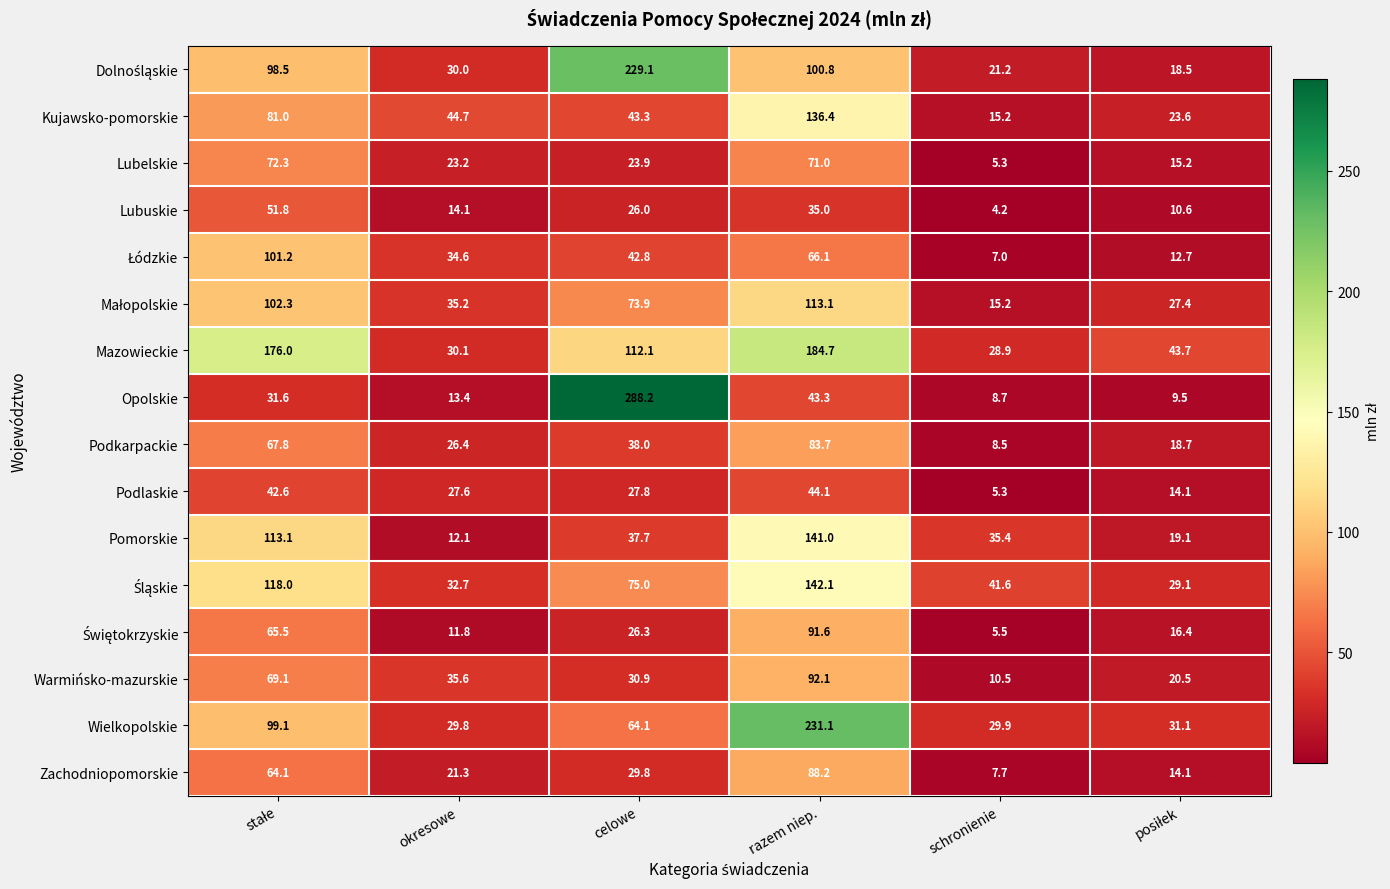

What is the average value of the Lubuskie series?

23.6